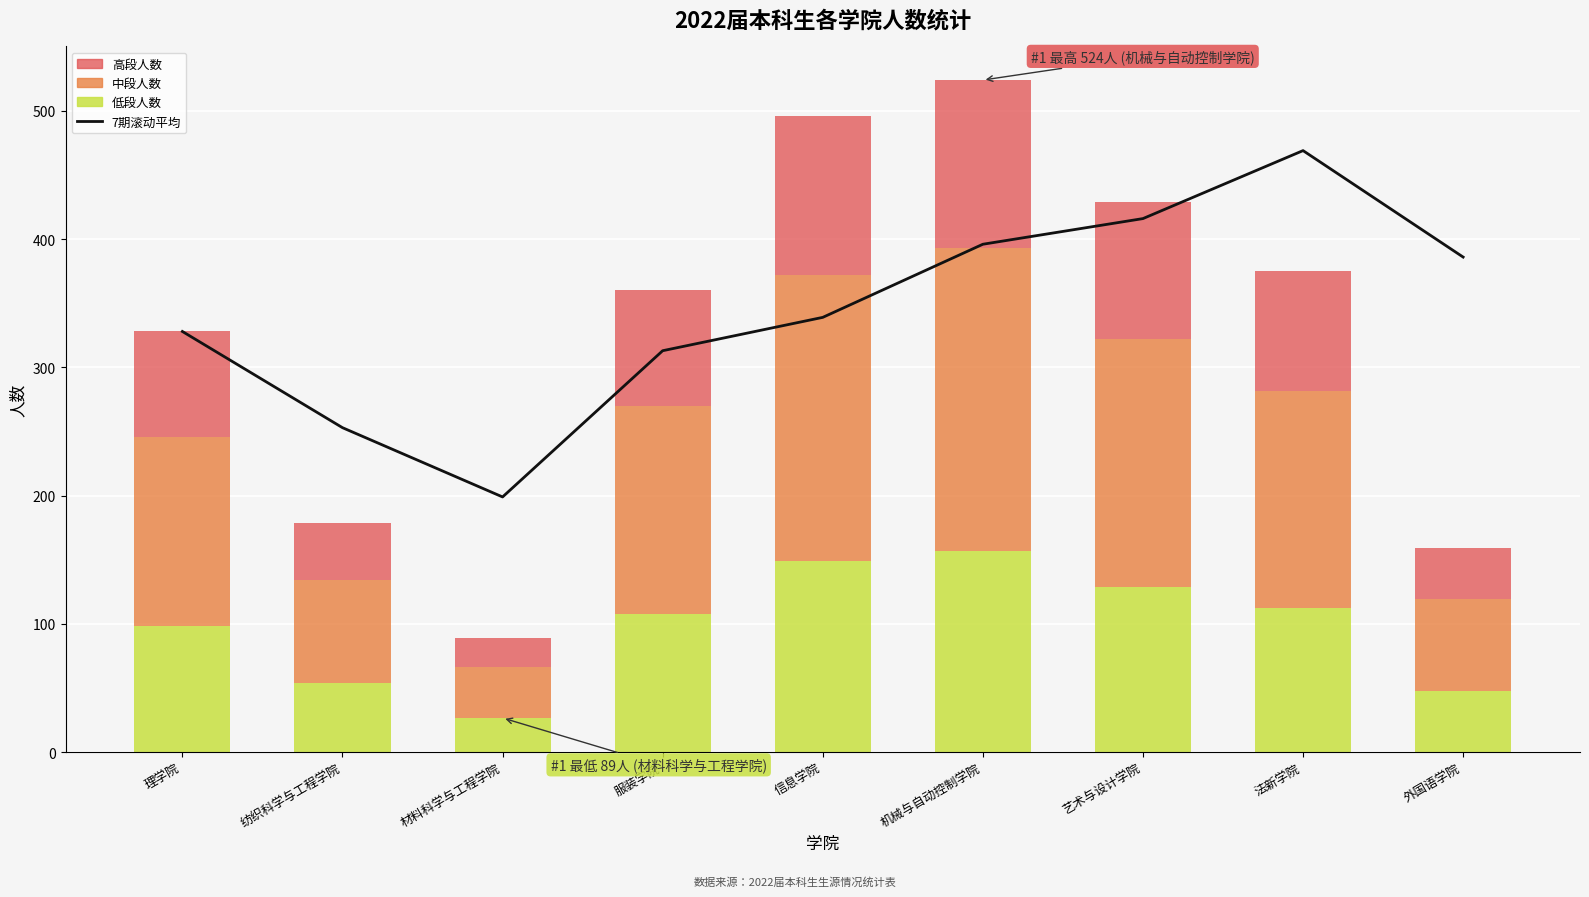

True or false: the data shows 313 at 服装学院.

True